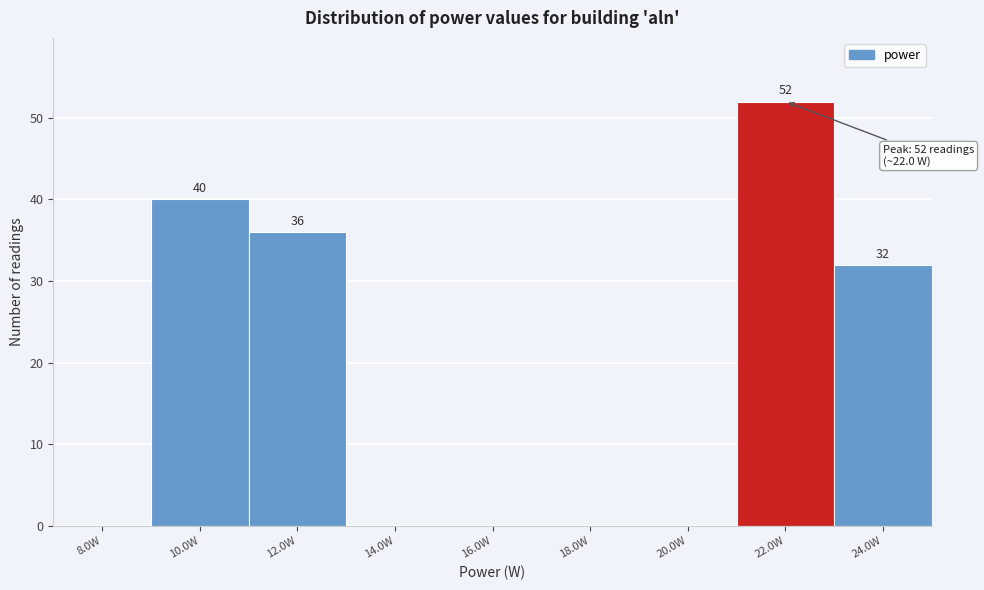

Over which range of the x-axis is the bar tallest?

21 to 23